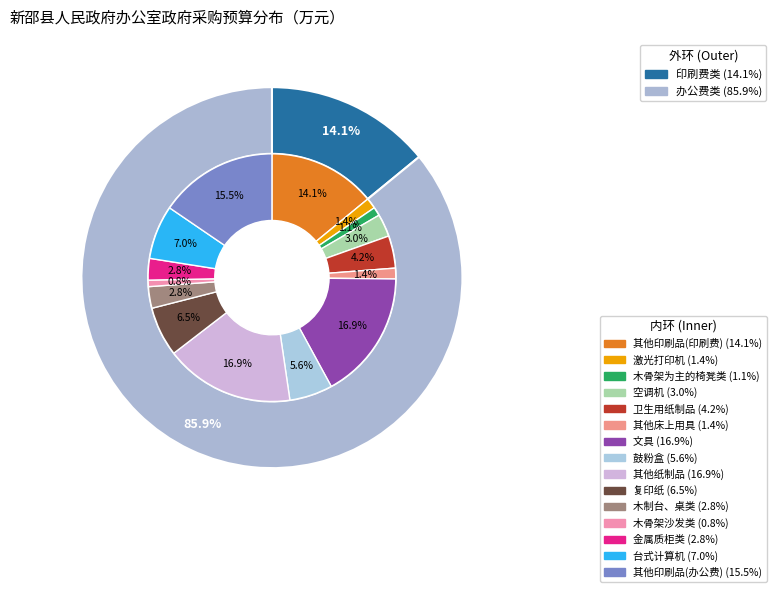

What is the change in value from 其他印刷品(印刷费) to 鼓粉盒?

-6.0